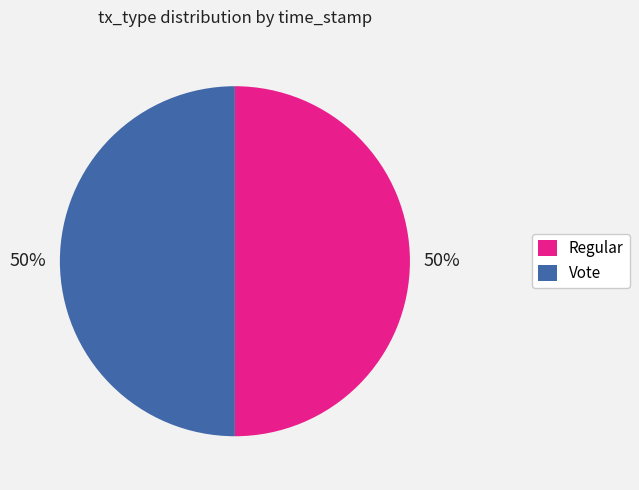

How many slices are in this pie chart?

2